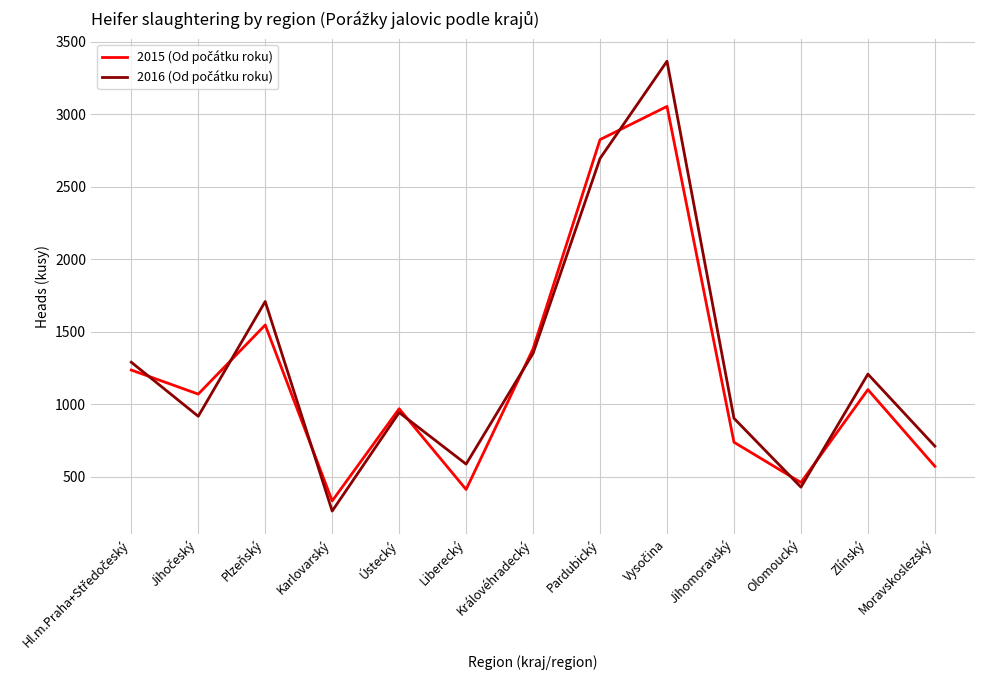

What is the total value across all series at Ústecký?

1910